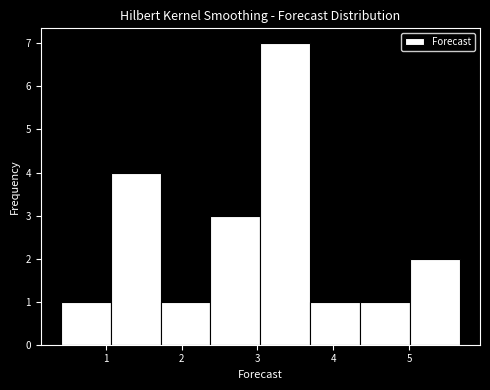

Reading left to right, transcribe this chart: for each bar, give the range it covers on the x-axis and its height. Neither the bar edges nor the heights are printed on the chart, so give them approximately, as read against the axes.

0.4 to 1.1: 1
1.1 to 1.7: 4
1.7 to 2.4: 1
2.4 to 3.0: 3
3.0 to 3.7: 7
3.7 to 4.4: 1
4.4 to 5.0: 1
5.0 to 5.7: 2